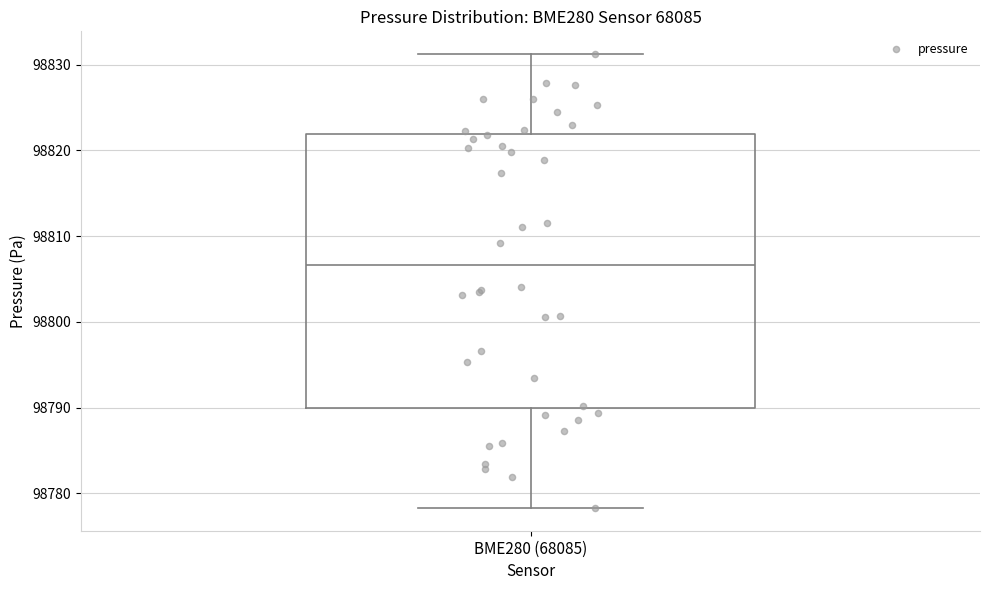

Where is the lower edge of the box for BME280 (68085) on the y-axis? The values are not printed on the chart, so give them approximately, as read against the axis.

98790